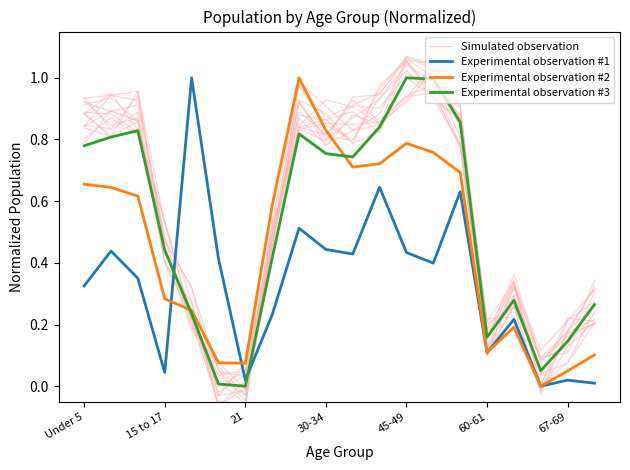

What is the spread (max minus min) of values at 60-61?

0.1